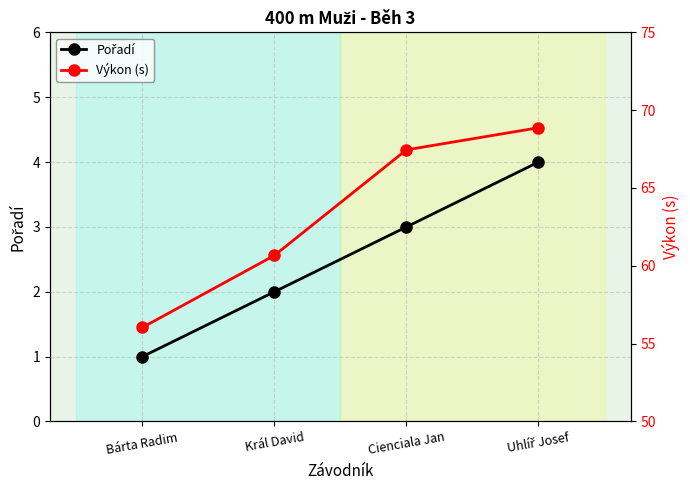

What is the total value across all series at Cienciala Jan?

70.5